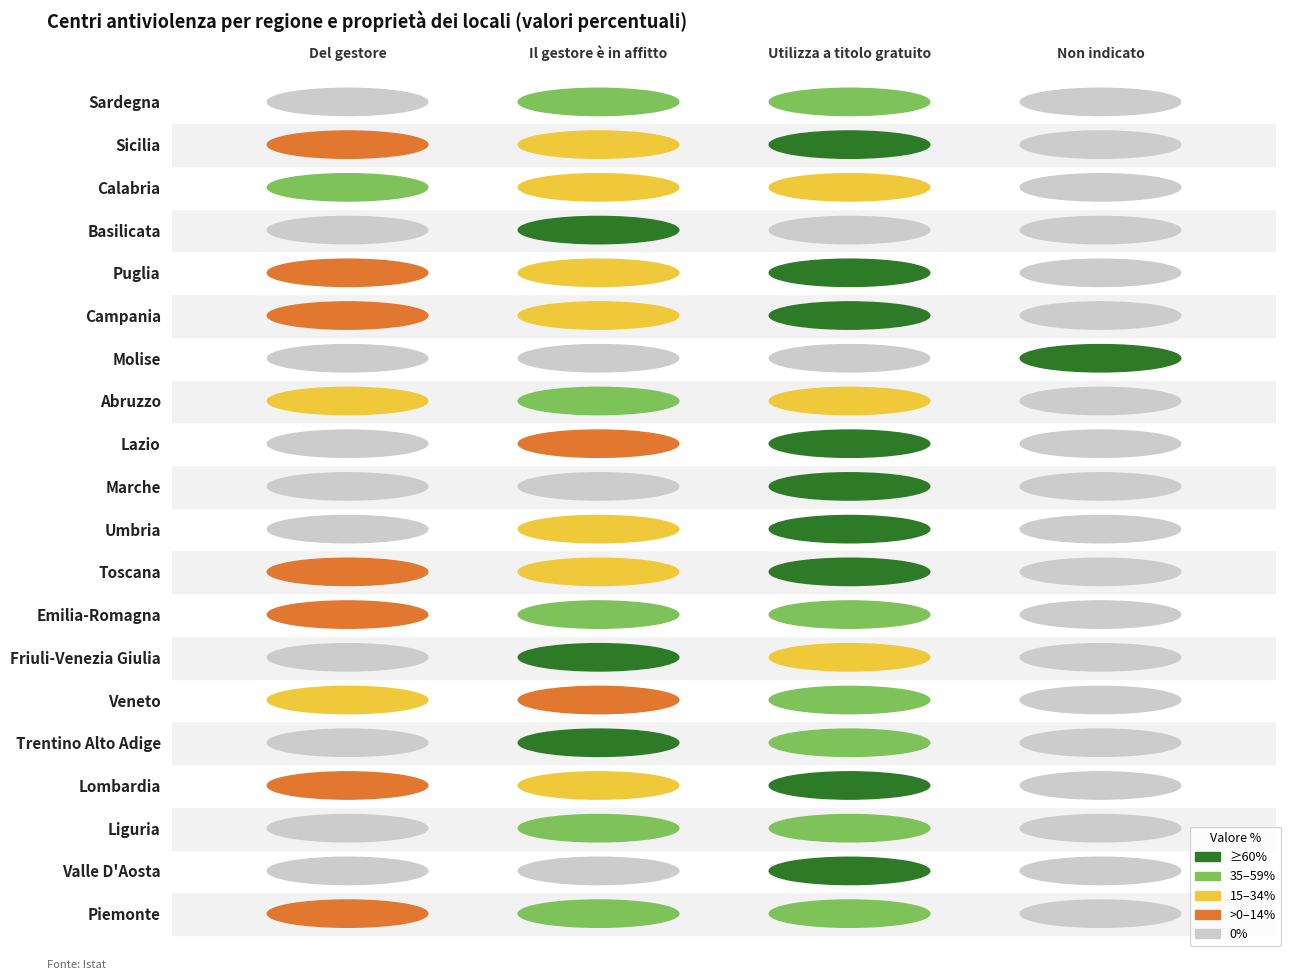

Reading left to right, extract all data points from this chart.

Del gestore: Piemonte=14.3	Valle D'Aosta=0.0	Liguria=0.0	Lombardia=9.1	Trentino Alto Adige=0.0	Veneto=28.6	Friuli-Venezia Giulia=0.0	Emilia-Romagna=5.3	Toscana=8.3	Umbria=0.0	Marche=0.0	Lazio=0.0	Abruzzo=20.0	Molise=0.0	Campania=12.8	Puglia=8.3	Basilicata=0.0	Calabria=50.0	Sicilia=7.7	Sardegna=0.0
Il gestore è in affitto: Piemonte=50.0	Valle D'Aosta=0.0	Liguria=50.0	Lombardia=27.3	Trentino Alto Adige=60.0	Veneto=14.3	Friuli-Venezia Giulia=83.3	Emilia-Romagna=47.4	Toscana=25.0	Umbria=25.0	Marche=0.0	Lazio=14.3	Abruzzo=50.0	Molise=0.0	Campania=15.4	Puglia=29.2	Basilicata=100.0	Calabria=30.0	Sicilia=30.8	Sardegna=50.0
Utilizza a titolo gratuito: Piemonte=35.7	Valle D'Aosta=100.0	Liguria=50.0	Lombardia=63.6	Trentino Alto Adige=40.0	Veneto=57.1	Friuli-Venezia Giulia=16.7	Emilia-Romagna=47.4	Toscana=66.7	Umbria=75.0	Marche=100.0	Lazio=85.7	Abruzzo=30.0	Molise=0.0	Campania=71.8	Puglia=62.5	Basilicata=0.0	Calabria=20.0	Sicilia=61.5	Sardegna=50.0
Non indicato: Piemonte=0.0	Valle D'Aosta=0.0	Liguria=0.0	Lombardia=0.0	Trentino Alto Adige=0.0	Veneto=0.0	Friuli-Venezia Giulia=0.0	Emilia-Romagna=0.0	Toscana=0.0	Umbria=0.0	Marche=0.0	Lazio=0.0	Abruzzo=0.0	Molise=100.0	Campania=0.0	Puglia=0.0	Basilicata=0.0	Calabria=0.0	Sicilia=0.0	Sardegna=0.0